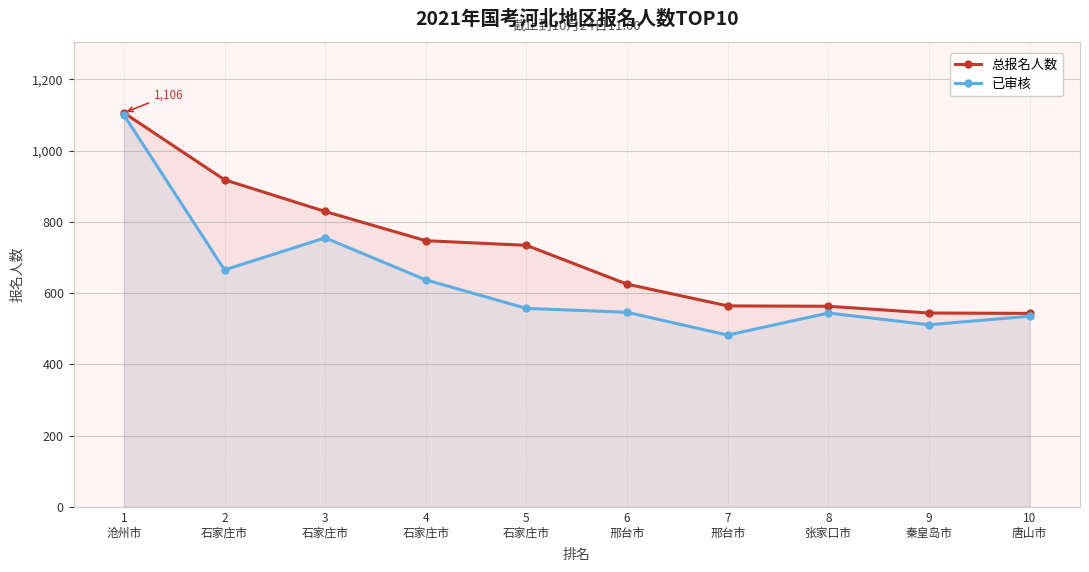

Where is the first local maximum for 已审核?

3
石家庄市